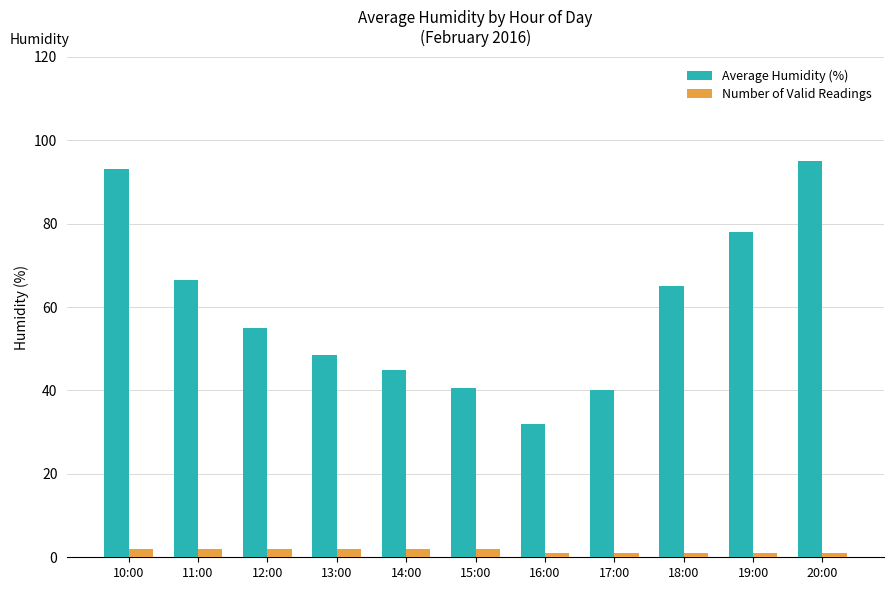

Reading right to left, list all the values displayed in this chart.

Average Humidity (%): 20:00=95.0	19:00=78.0	18:00=65.0	17:00=40.0	16:00=32.0	15:00=40.5	14:00=45.0	13:00=48.5	12:00=55.0	11:00=66.5	10:00=93.0
Number of Valid Readings: 20:00=1.0	19:00=1.0	18:00=1.0	17:00=1.0	16:00=1.0	15:00=2.0	14:00=2.0	13:00=2.0	12:00=2.0	11:00=2.0	10:00=2.0